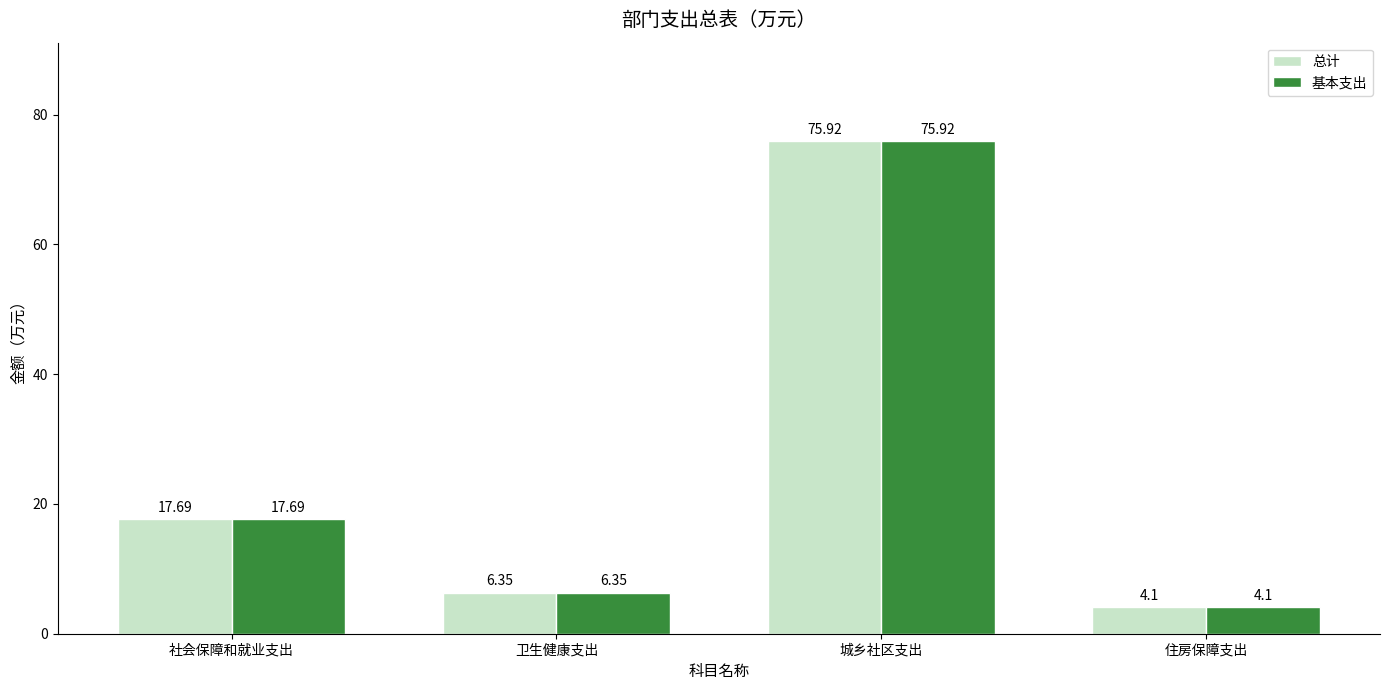

What is the difference between the maximum and minimum values in the 基本支出 series?

71.8